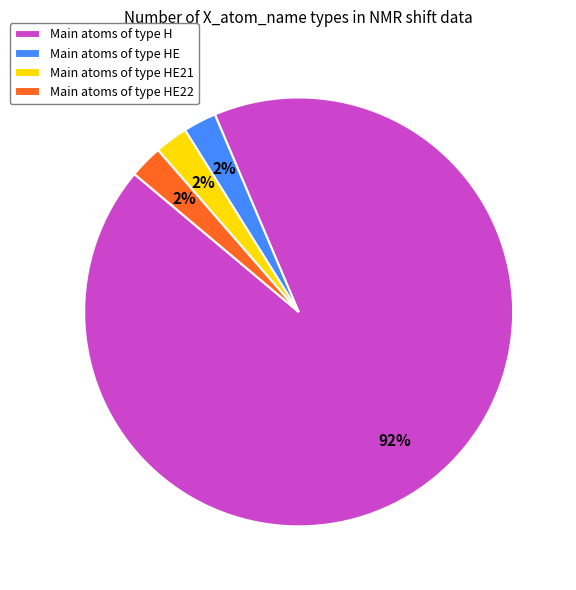

To the nearest percent, what is the difference between the largest and smallest slice percentages?

90%